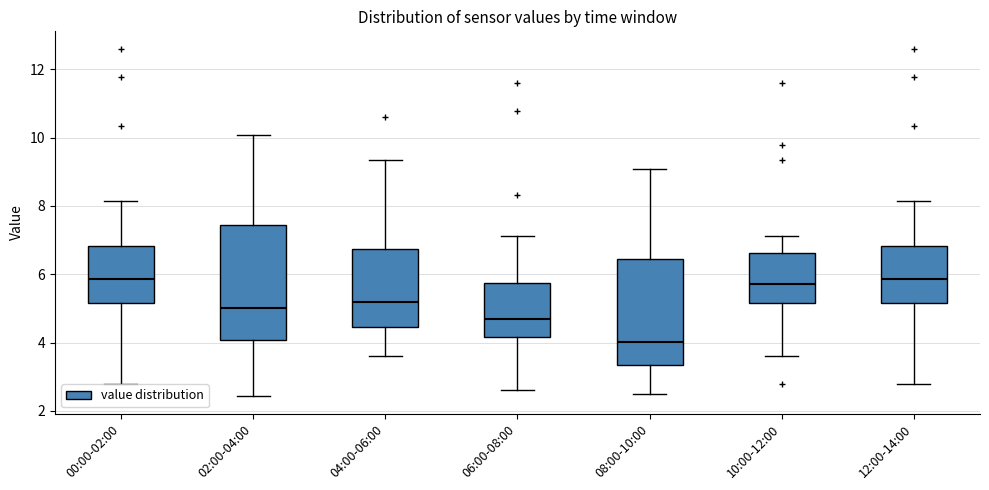

Reading left to right, read every box against the y-axis: the position of its median line, the range the box covers, and the ends of its whiskers. The values are not printed on the chart, so give them approximately, as read against the axis.

00:00-02:00: median 5.8, box 5.2 to 6.8, whiskers 2.8 to 8.2
02:00-04:00: median 5.0, box 4.0 to 7.4, whiskers 2.4 to 10.0
04:00-06:00: median 5.2, box 4.4 to 6.8, whiskers 3.6 to 9.4
06:00-08:00: median 4.6, box 4.2 to 5.8, whiskers 2.6 to 7.2
08:00-10:00: median 4.0, box 3.4 to 6.4, whiskers 2.6 to 9.0
10:00-12:00: median 5.8, box 5.2 to 6.6, whiskers 3.6 to 7.2
12:00-14:00: median 5.8, box 5.2 to 6.8, whiskers 2.8 to 8.2